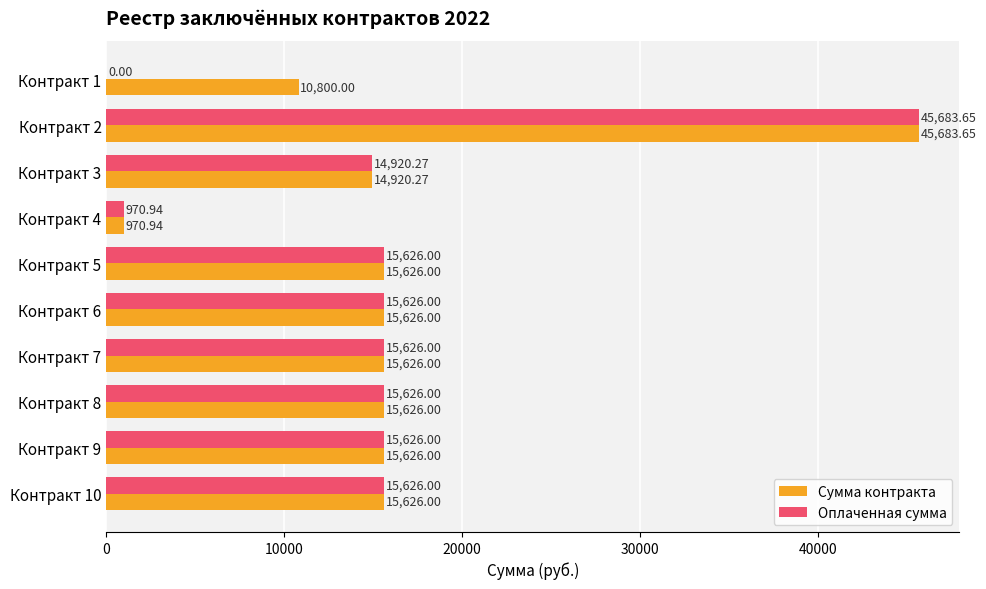

Which series changed the most between Контракт 1 and Контракт 6?

Оплаченная сумма